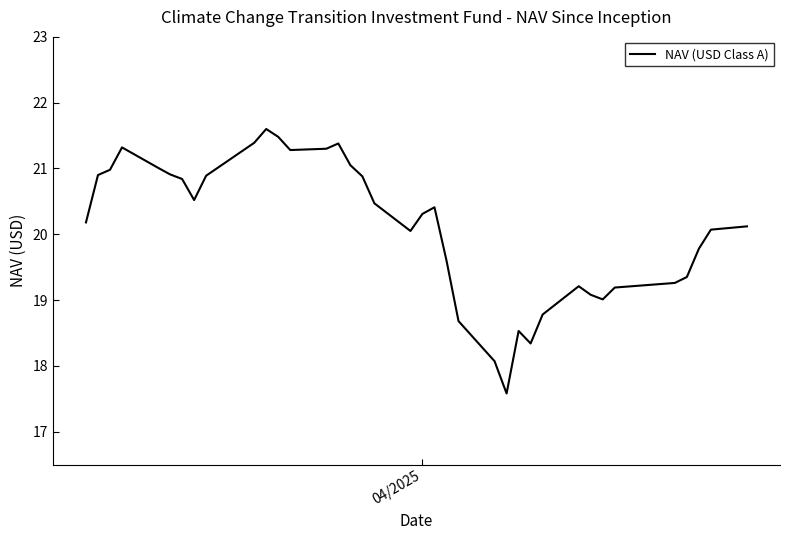

What is the smallest value displayed?

17.6